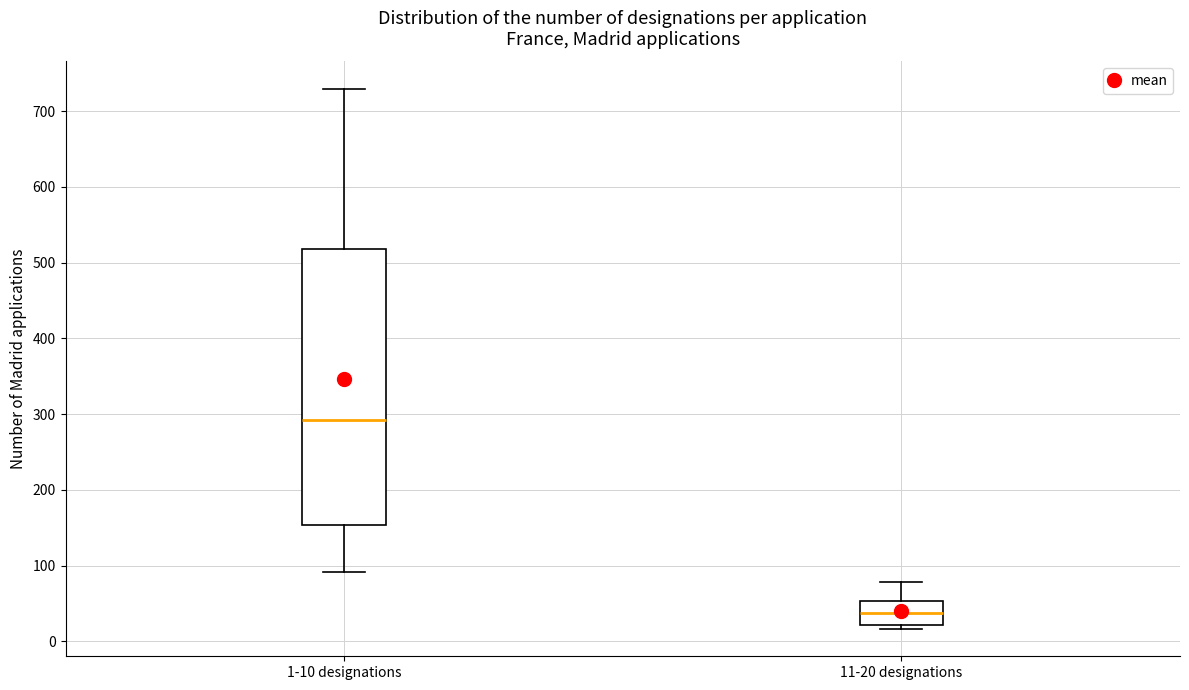

Which box is the tallest, from its lower edge to its upper edge?

1-10 designations